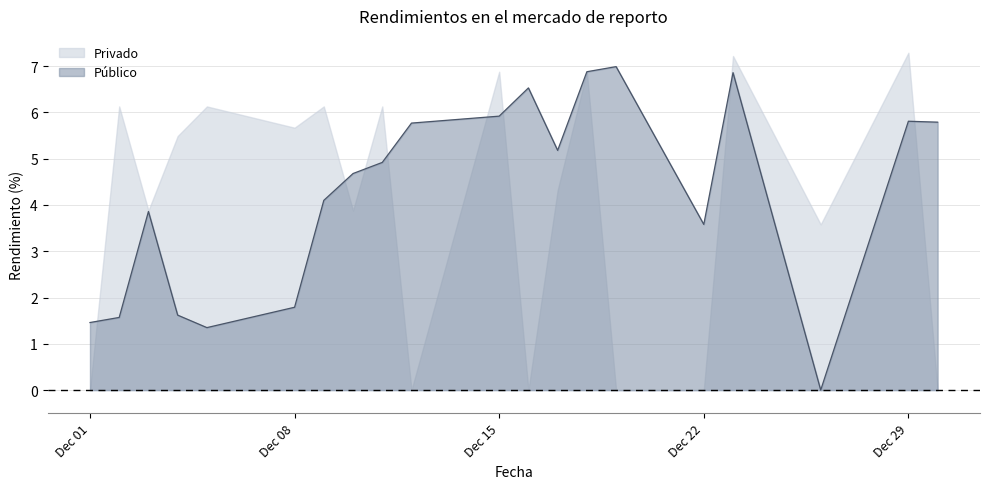

Which series has the largest total across all categories?

Público